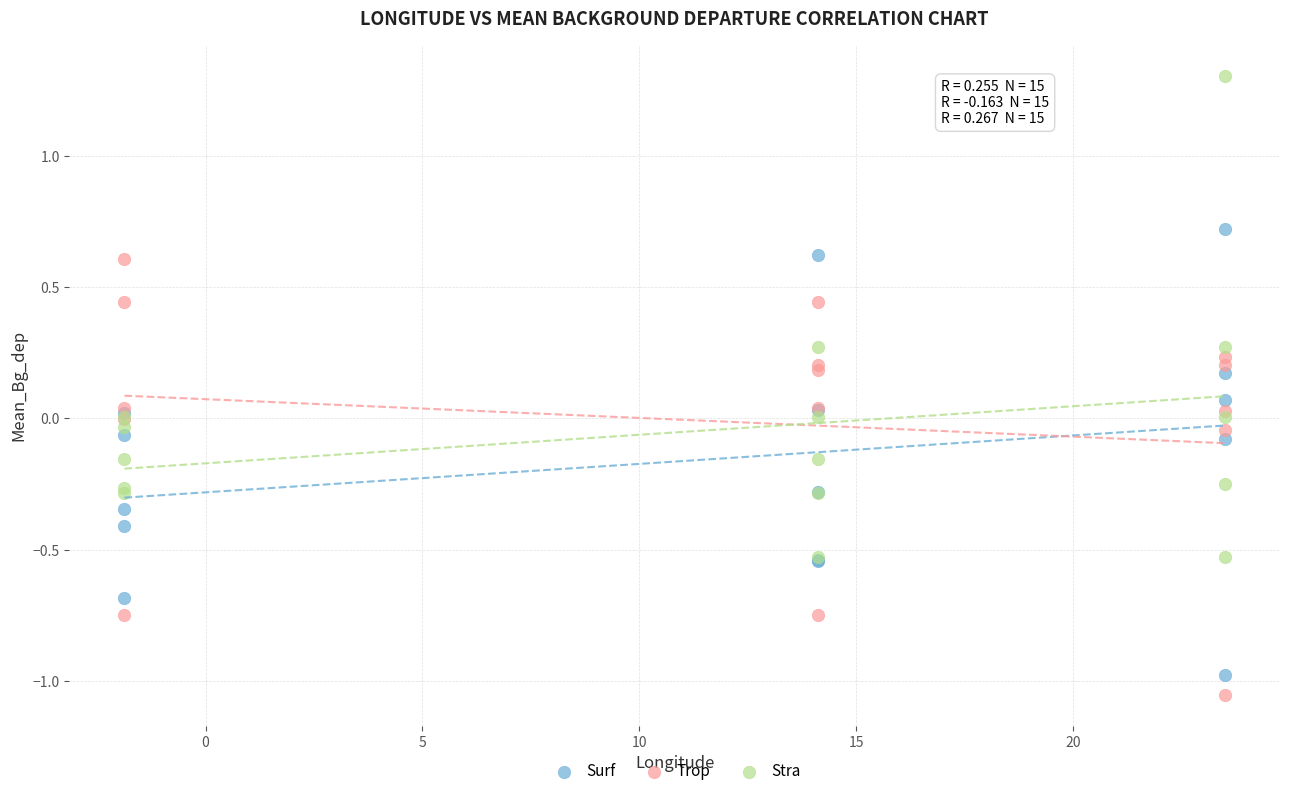

Which series contains the highest Y value?

Stra